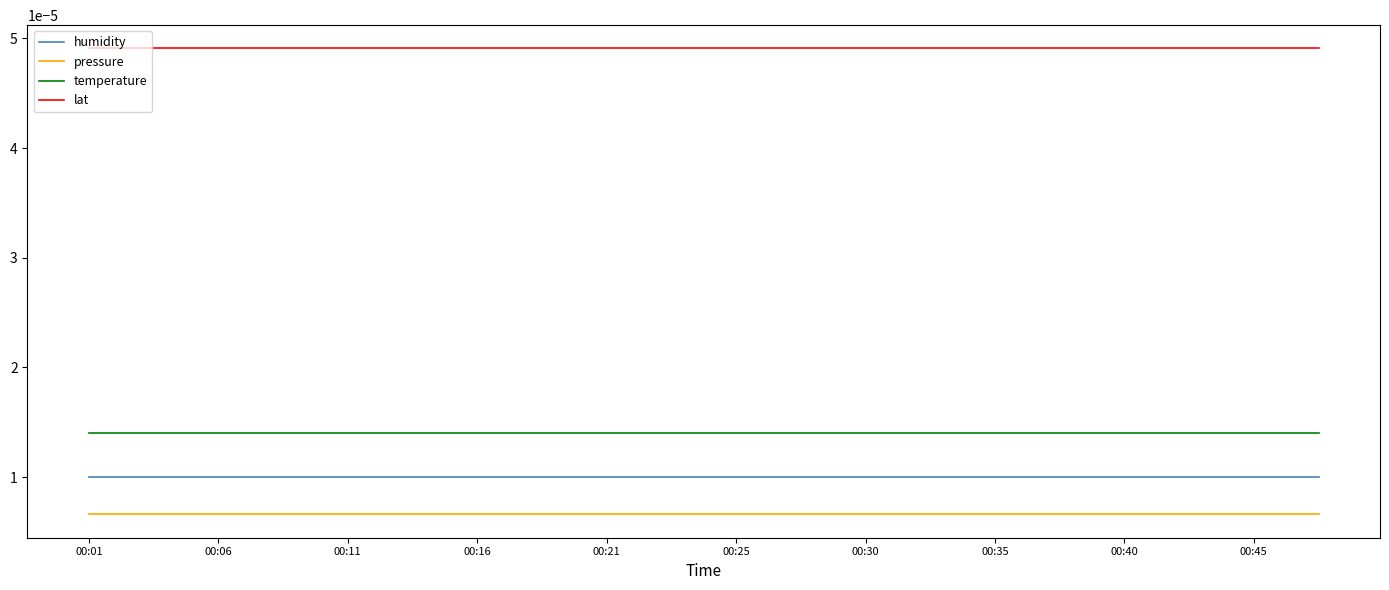

Does the chart have visible grid lines?

No